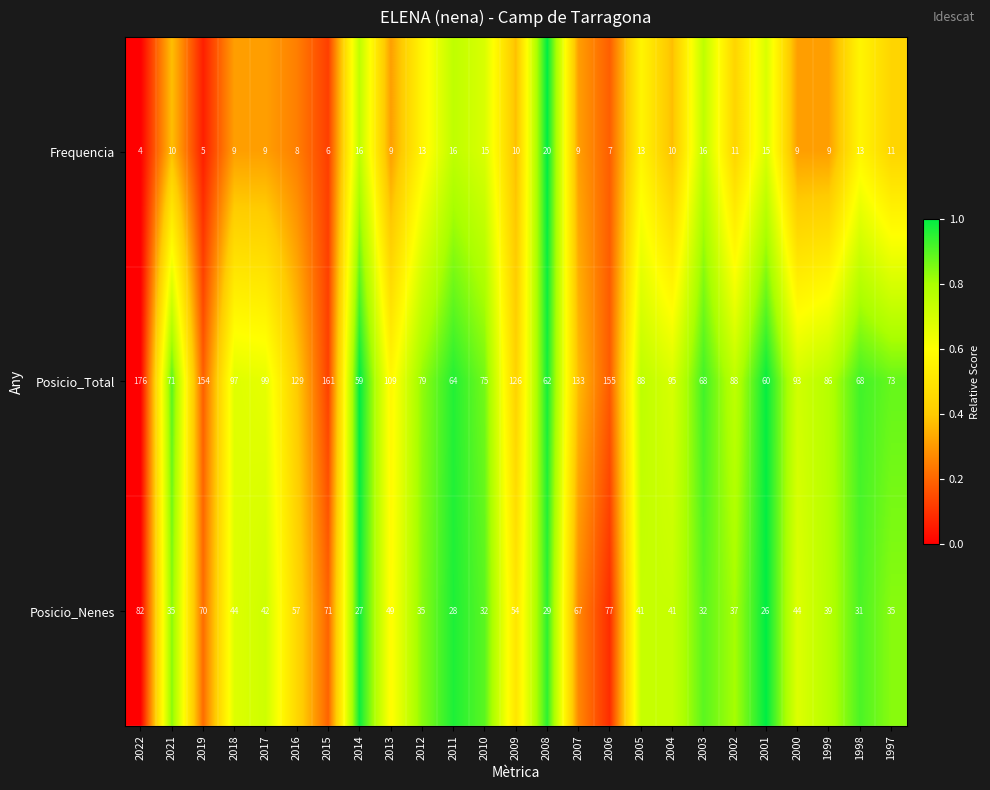

Which series has the widest spread of values?

Posicio_Total